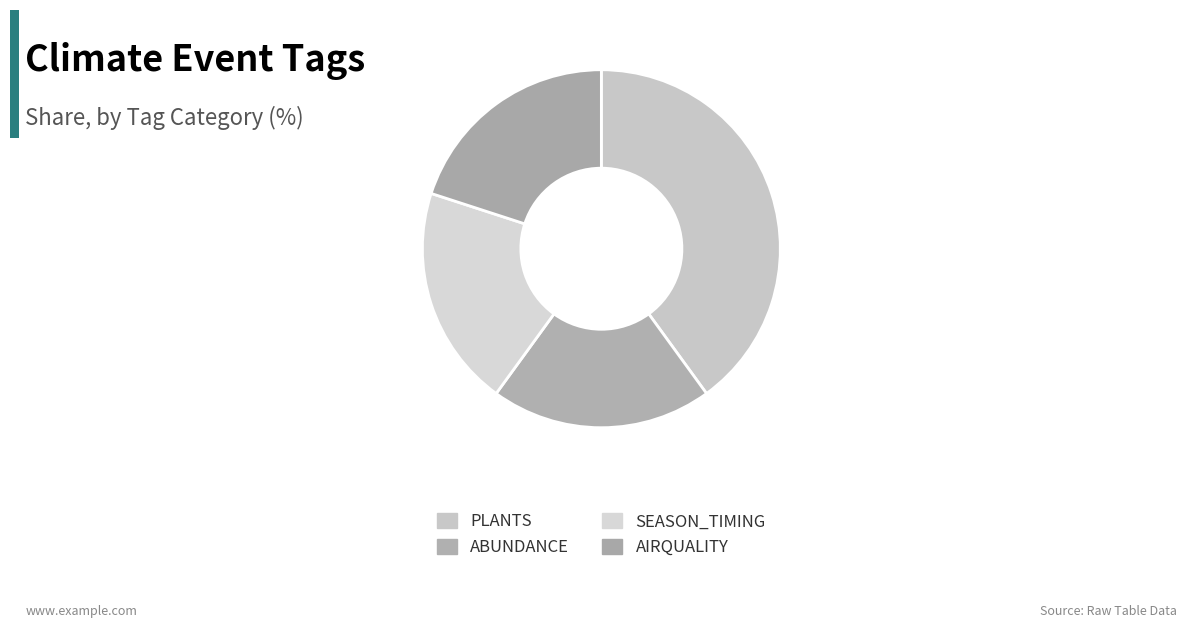

Which slice is the largest?

PLANTS